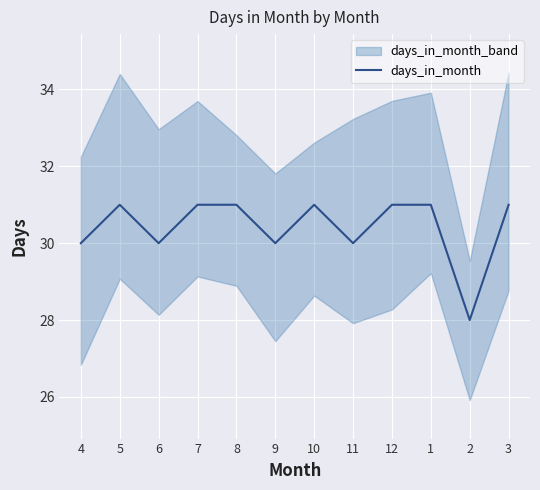

Rank the categories by value from highest to lowest.

5, 7, 8, 10, 12, 1, 3, 4, 6, 9, 11, 2